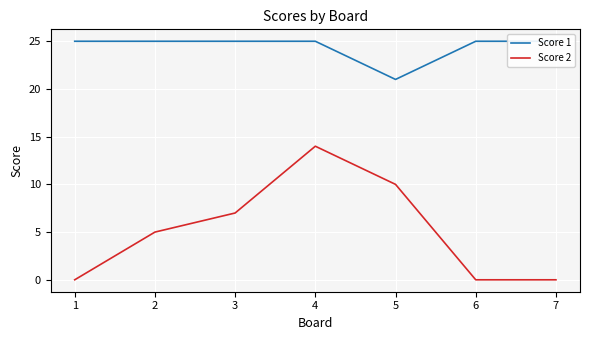

Which label corresponds to the largest value in the chart?

1